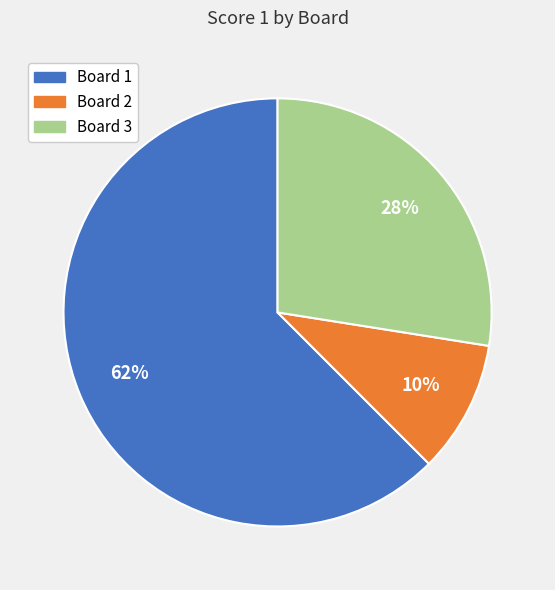

Which has a higher value, Board 1 or Board 2?

Board 1